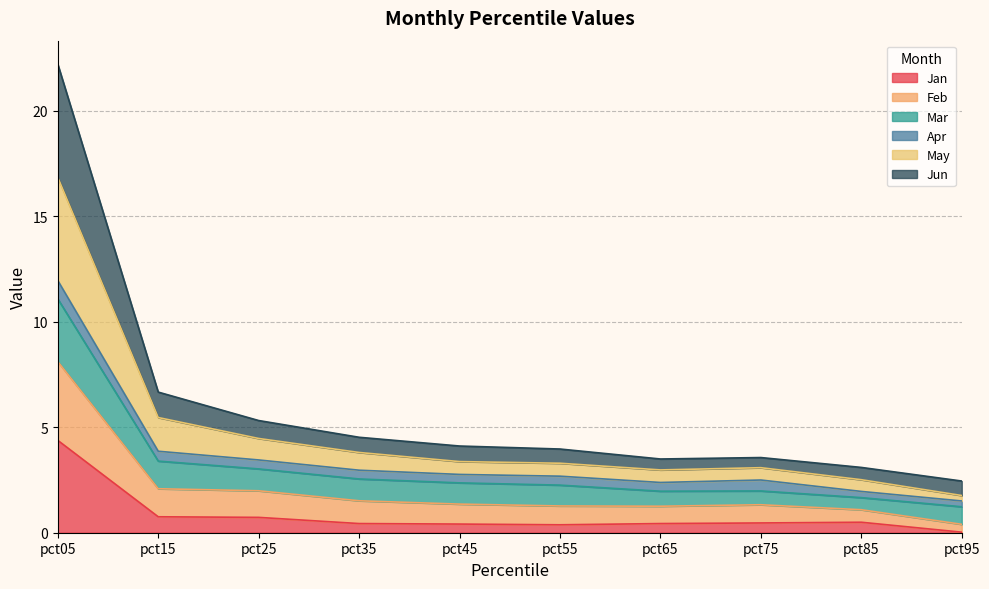

What is the average value of the Jan series?

0.9